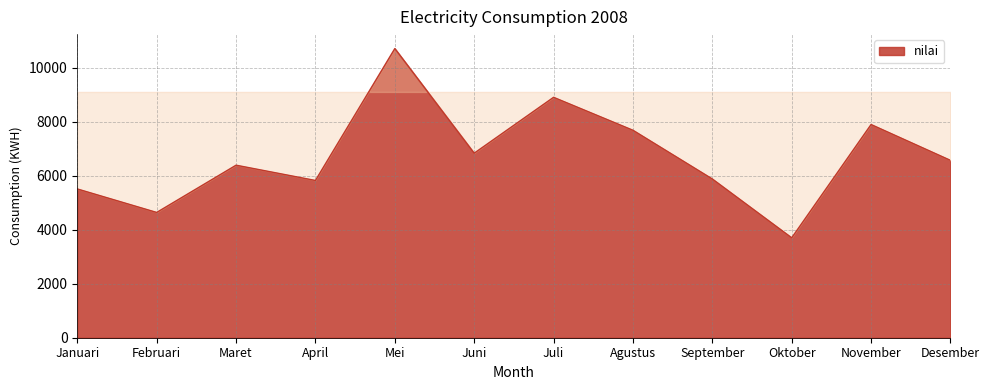

What is the approximate value at November?

7896